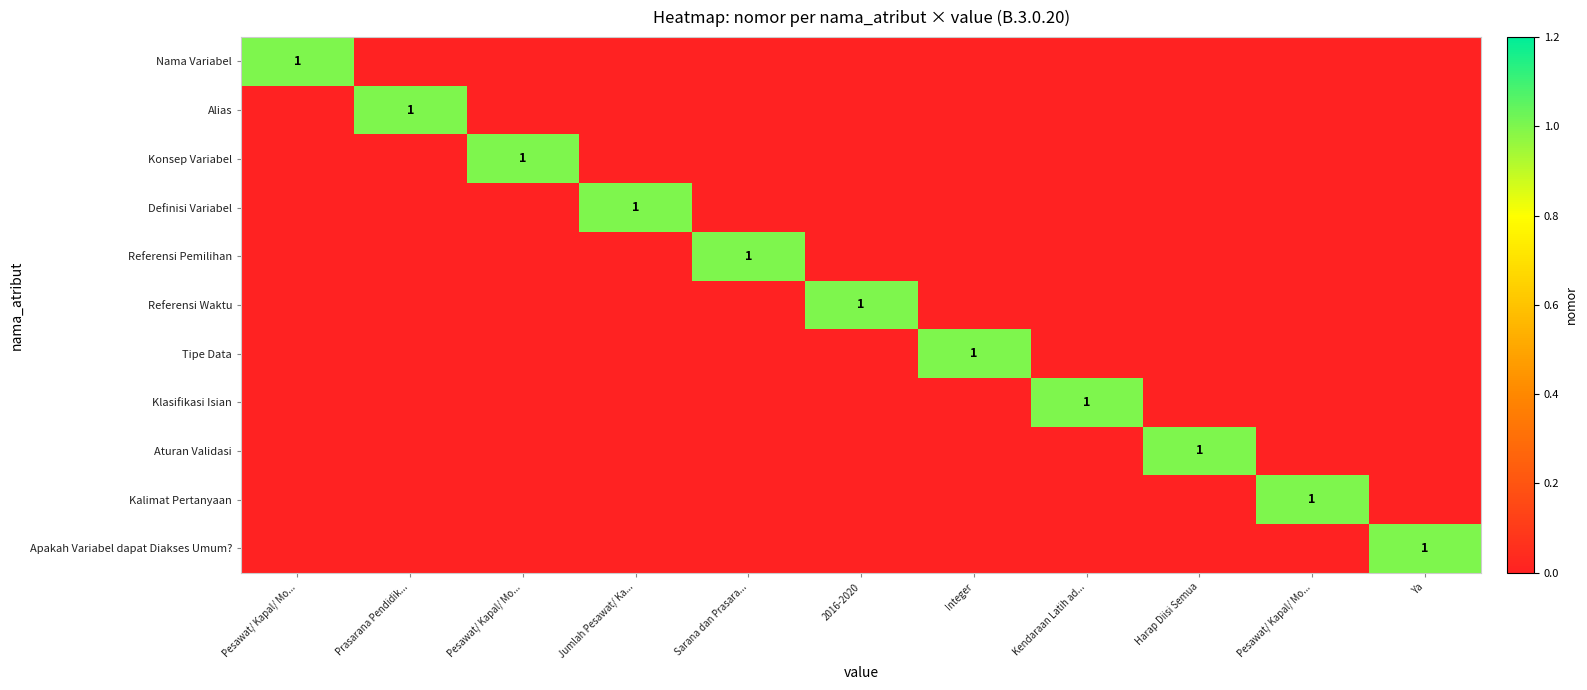

At Jumlah Pesawat/ Ka..., list the series in order from largest to smallest.

Definisi Variabel, Nama Variabel, Alias, Konsep Variabel, Referensi Pemilihan, Referensi Waktu, Tipe Data, Klasifikasi Isian, Aturan Validasi, Kalimat Pertanyaan, Apakah Variabel dapat Diakses Umum?